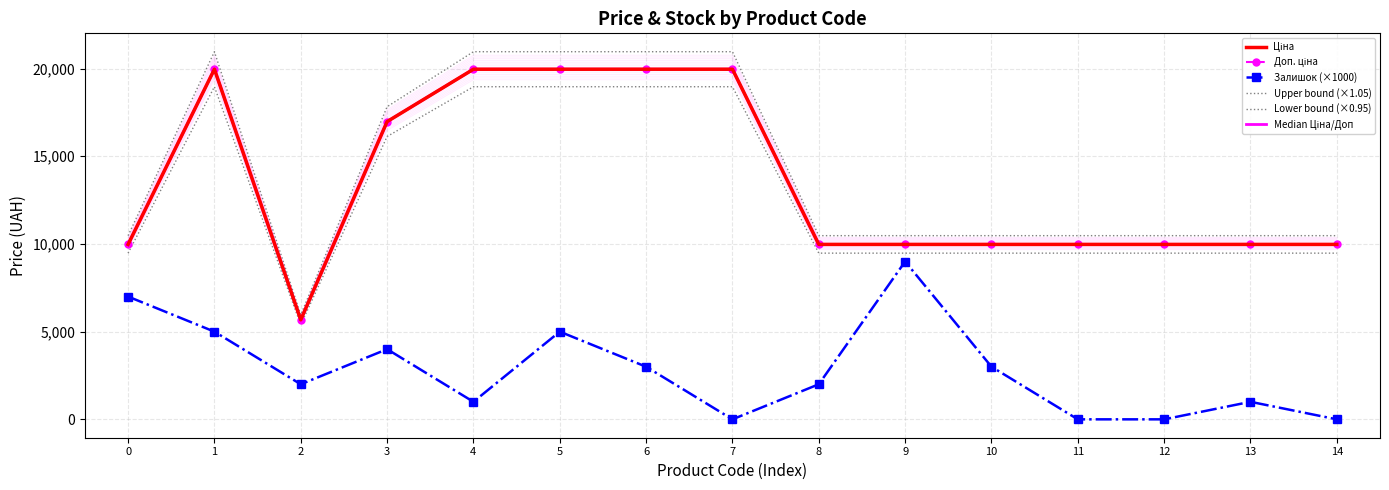

Reading left to right, list all the values displayed in this chart.

Ціна: 9975.0	19964.2	5673.8	16976.3	19964.2	19964.2	19964.2	19964.2	9975.0	9975.0	9975.0	9975.0	9975.0	9975.0	9975.0
Доп. ціна: 9975.0	19964.2	5673.8	16976.3	19964.2	19964.2	19964.2	19964.2	9975.0	9975.0	9975.0	9975.0	9975.0	9975.0	9975.0
Залишок (×1000): 7000.0	5000.0	2000.0	4000.0	1000.0	5000.0	3000.0	0.0	2000.0	9000.0	3000.0	0.0	0.0	1000.0	0.0
Upper bound (×1.05): 10473.7	20962.4	5957.5	17825.1	20962.4	20962.4	20962.4	20962.4	10473.7	10473.7	10473.7	10473.7	10473.7	10473.7	10473.7
Lower bound (×0.95): 9476.2	18966.0	5390.1	16127.5	18966.0	18966.0	18966.0	18966.0	9476.2	9476.2	9476.2	9476.2	9476.2	9476.2	9476.2
Median Ціна/Доп: 9975.0	19964.2	5673.8	16976.3	19964.2	19964.2	19964.2	19964.2	9975.0	9975.0	9975.0	9975.0	9975.0	9975.0	9975.0